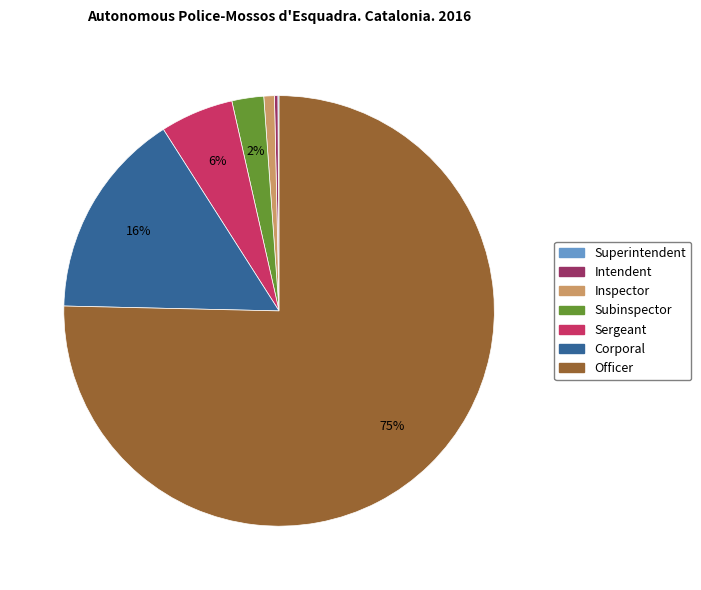

Is Sergeant the majority of the pie?

No